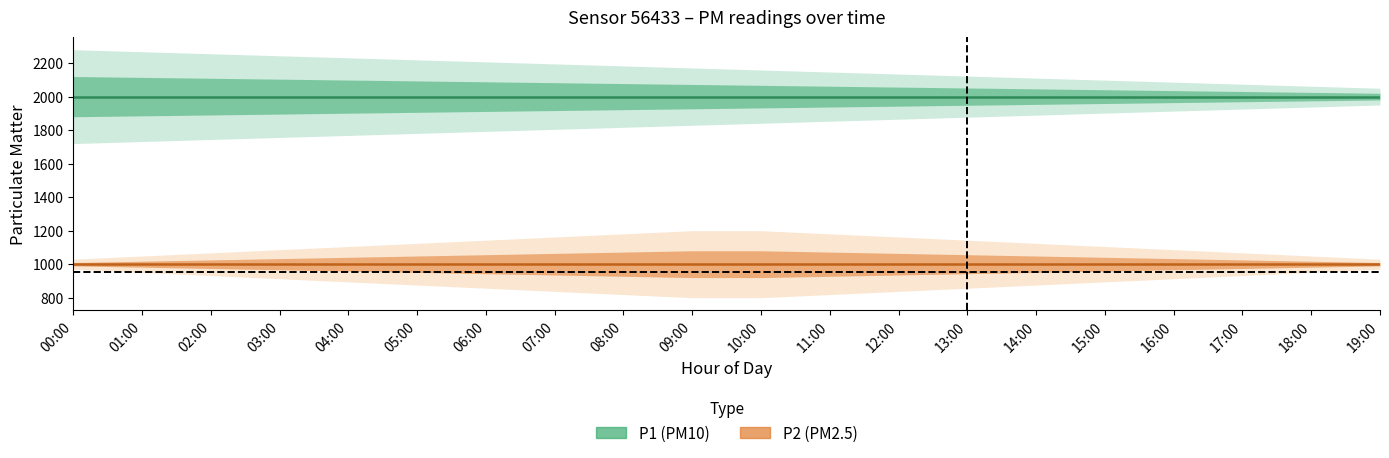

At which category is the sum across all series the highest?

00:00